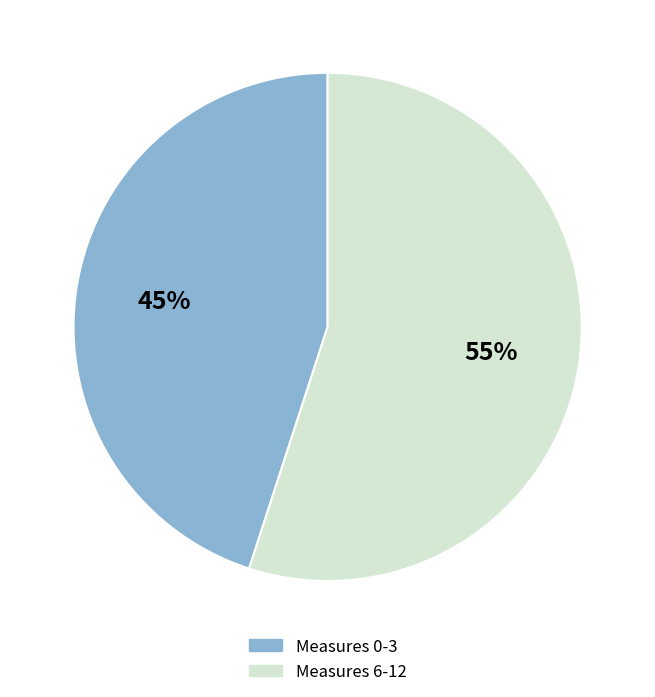

To the nearest percent, what is the average slice percentage?

50%